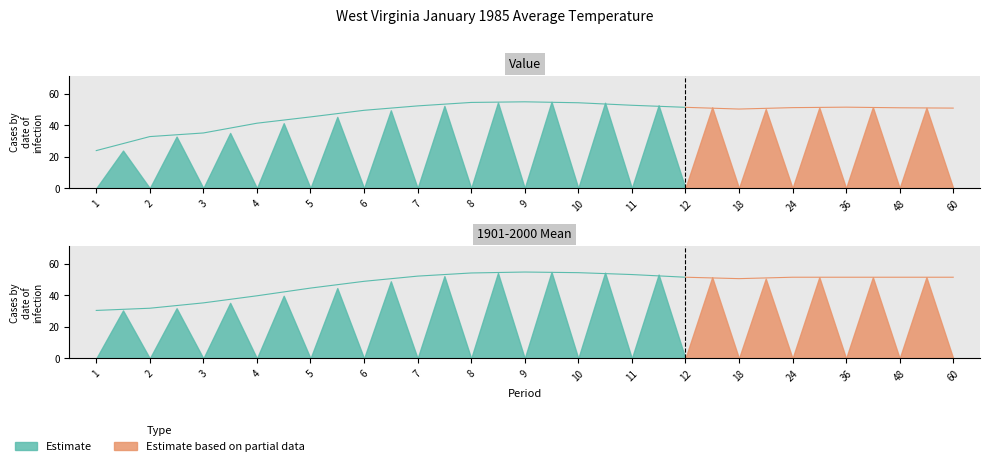

What is the difference between the maximum and second lowest values in the Value series?

22.1